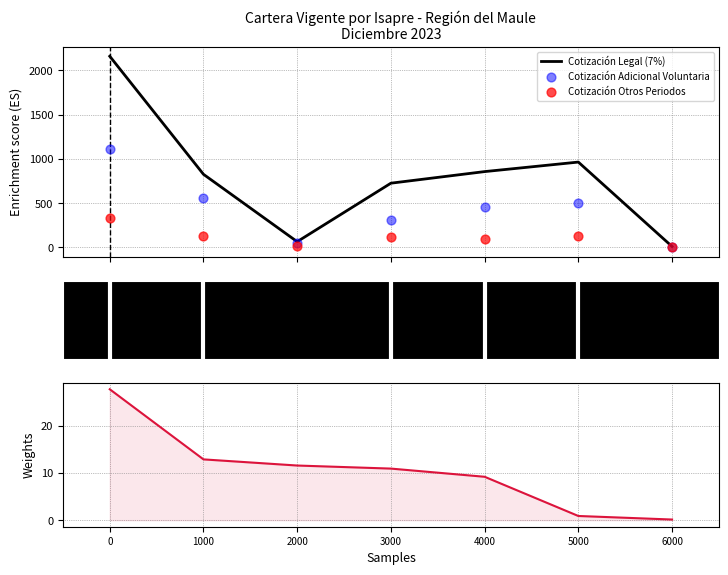

Is the value of Cotización Adicional Voluntaria at 4000 greater than the value of Cotización Otros Periodos at 4000?

Yes